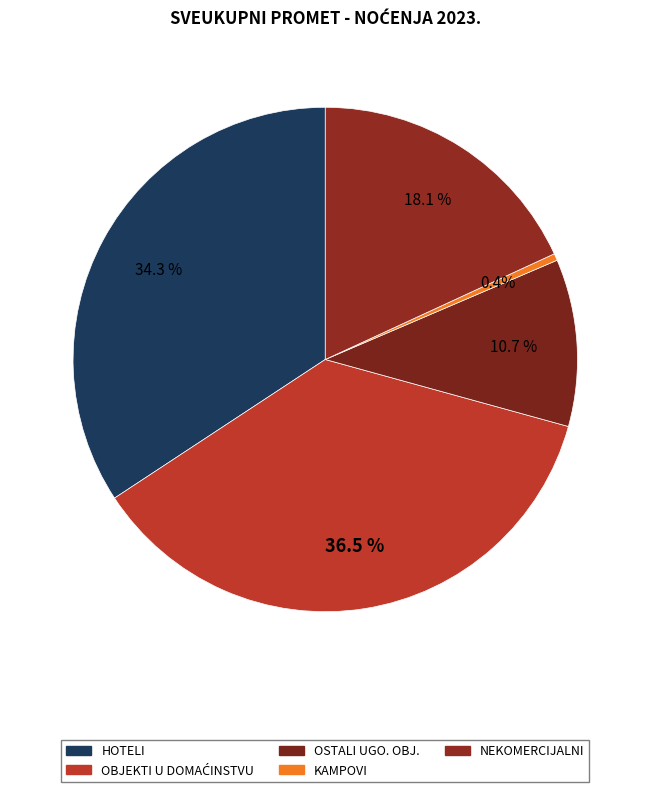

Rank the categories by value from highest to lowest.

OBJEKTI U DOMAĆINSTVU, HOTELI, NEKOMERCIJALNI SMJEŠTAJ, OSTALI UGOSTITELJSKI OBJEKTI ZA SMJEŠTAJ, KAMPOVI